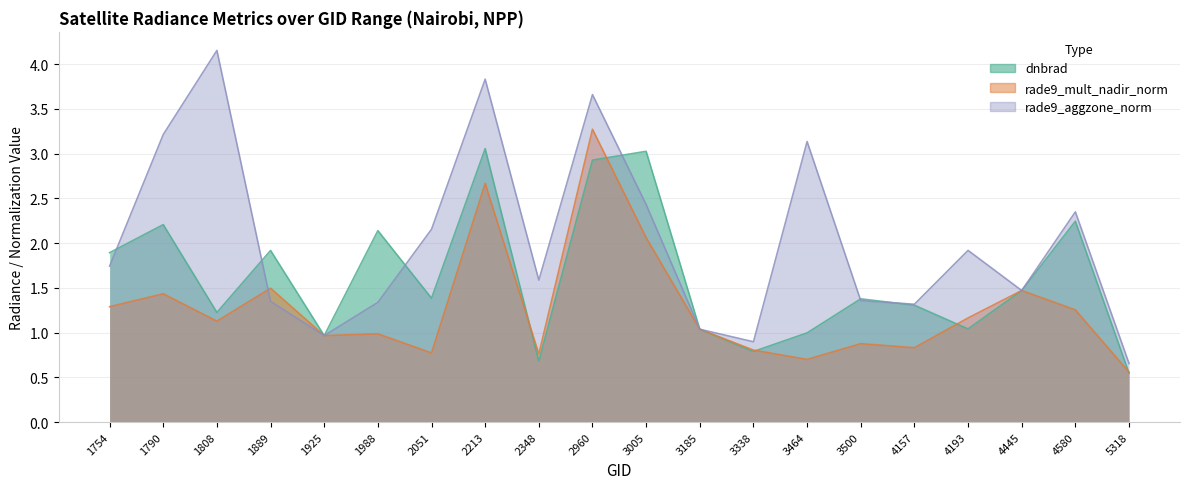

What is the difference between the second highest and minimum values in the dnbrad series?

2.5